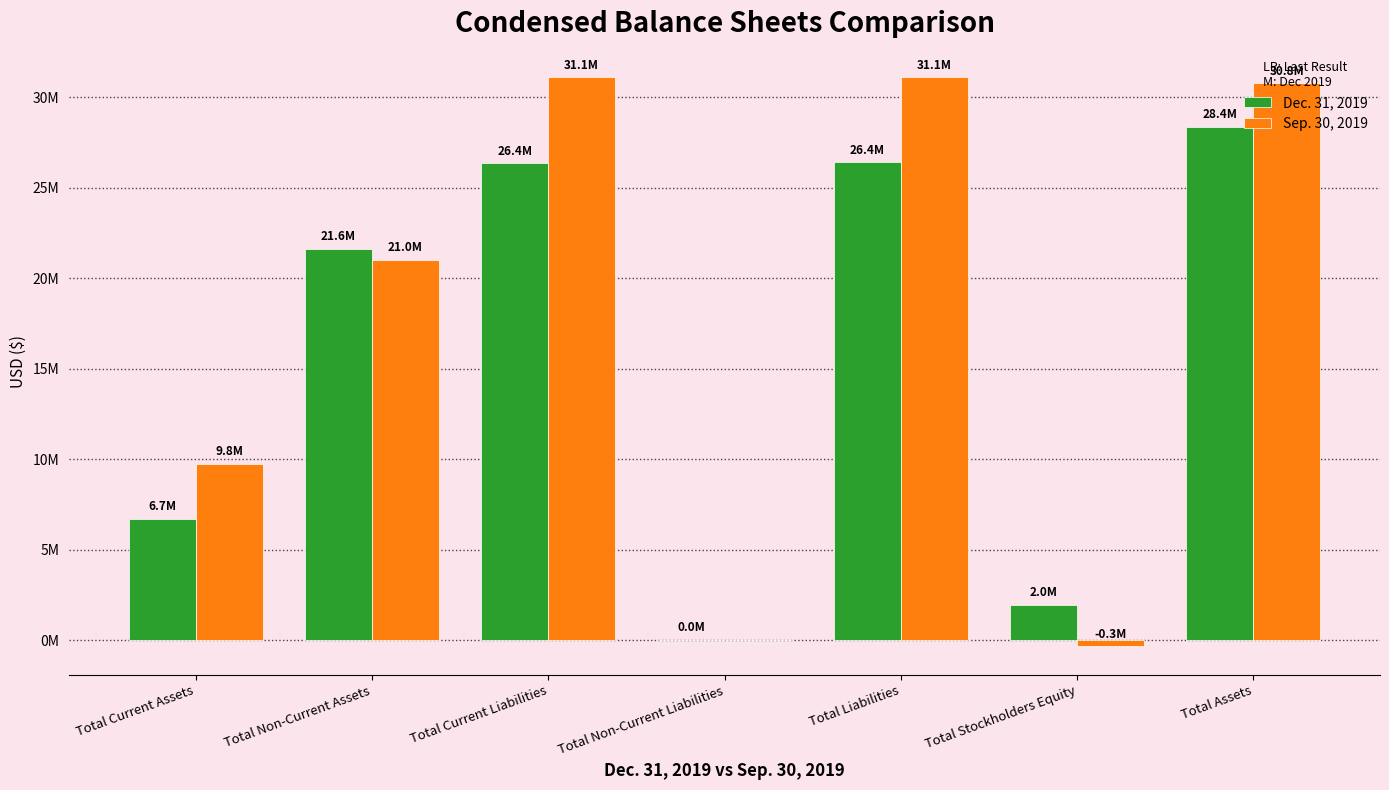

Reading left to right, list all the values displayed in this chart.

Dec. 31, 2019: Total Current Assets=6726080	Total Non-Current Assets=21646436	Total Current Liabilities=26356965	Total Non-Current Liabilities=43410	Total Liabilities=26400375	Total Stockholders Equity=1972141	Total Assets=28372516
Sep. 30, 2019: Total Current Assets=9769400	Total Non-Current Assets=21014223	Total Current Liabilities=31112531	Total Non-Current Liabilities=0	Total Liabilities=31112531	Total Stockholders Equity=-328908	Total Assets=30783623